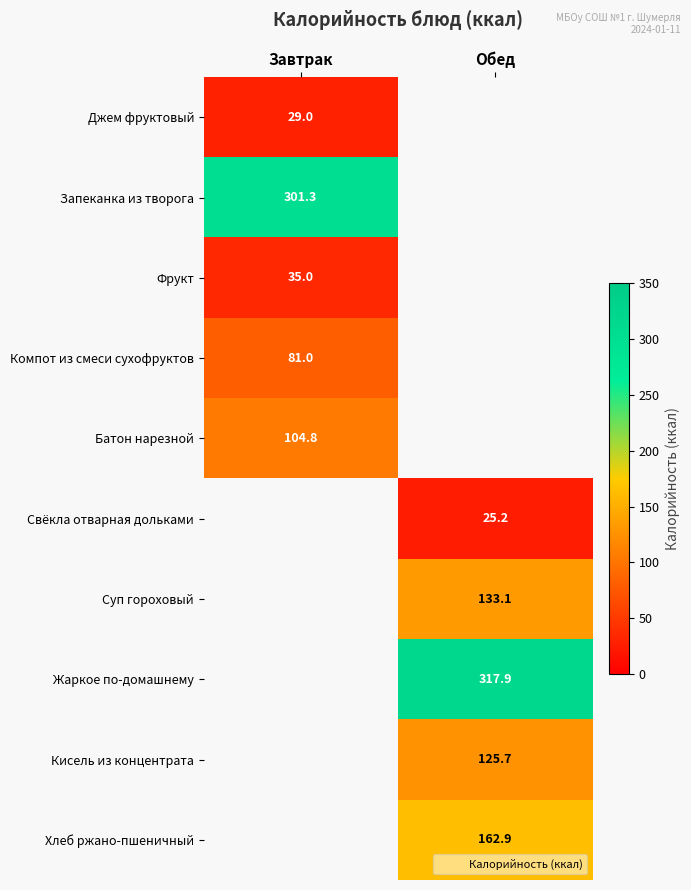

At how many categories does at least one series exceed 27?

2